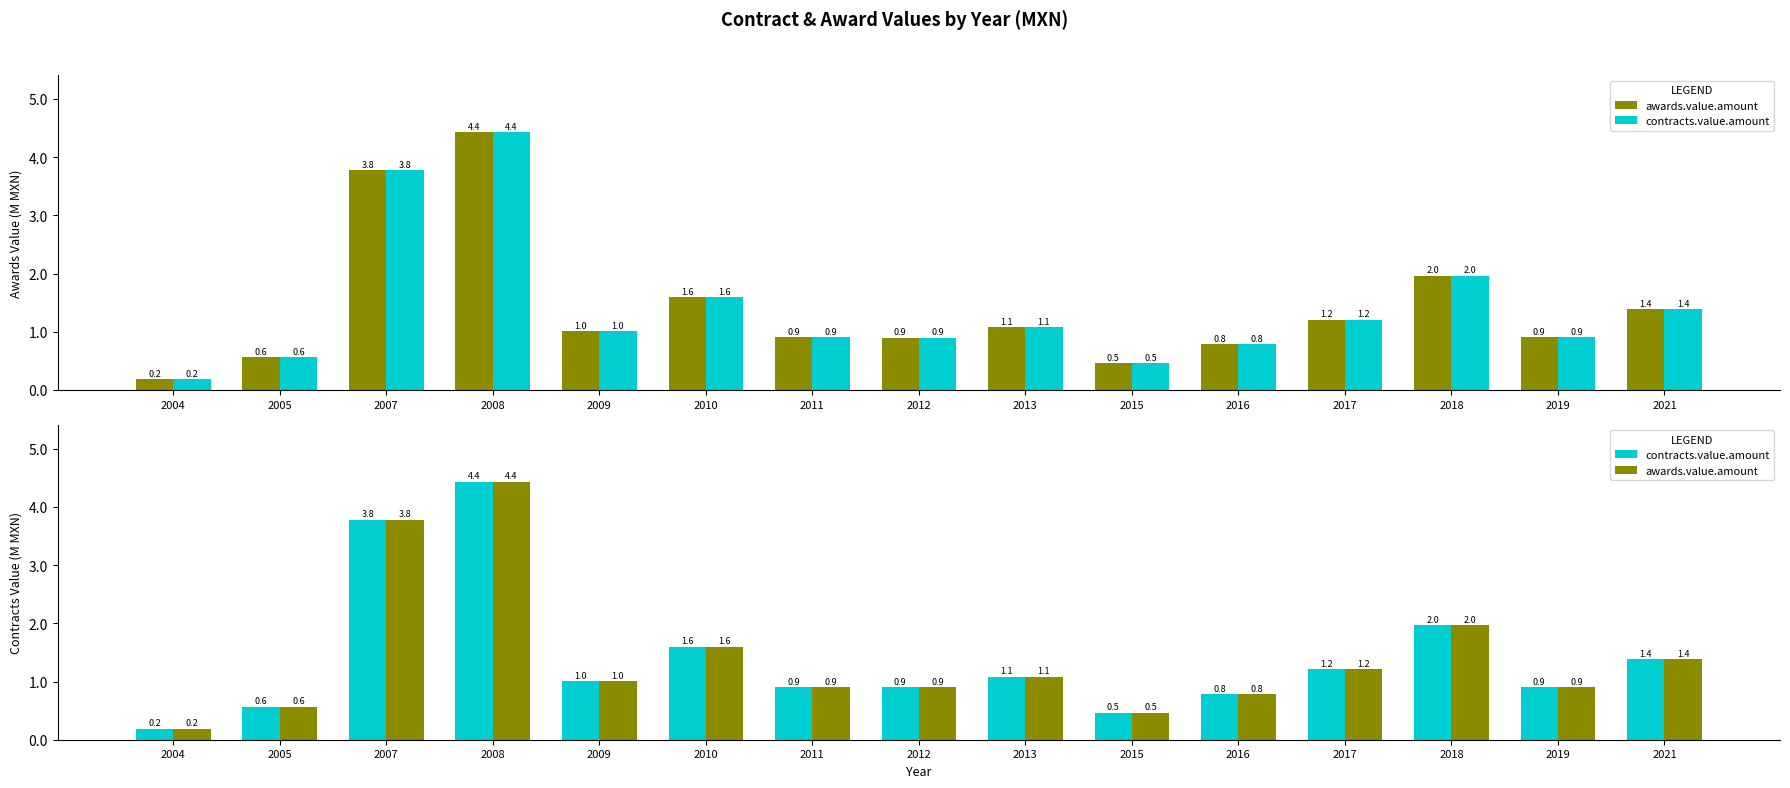

Is it true that awards.value.amount equals 0.6 at 2005?

True